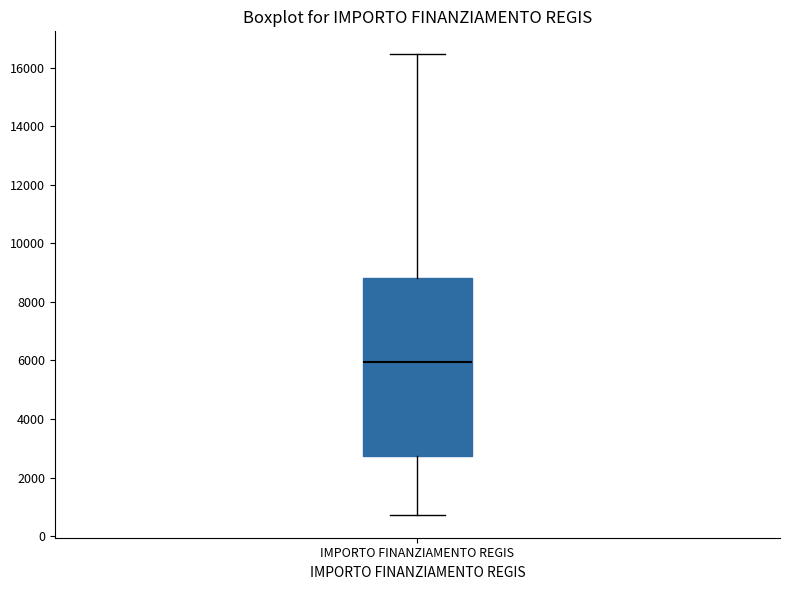

Transcribe this box plot: give where the median line is, the range the box spans, and where the two whiskers end, as read against the y-axis. The values are not printed on the chart, so give them approximately, as read against the axis.

median 6000, box 2800 to 8800, whiskers 800 to 16400